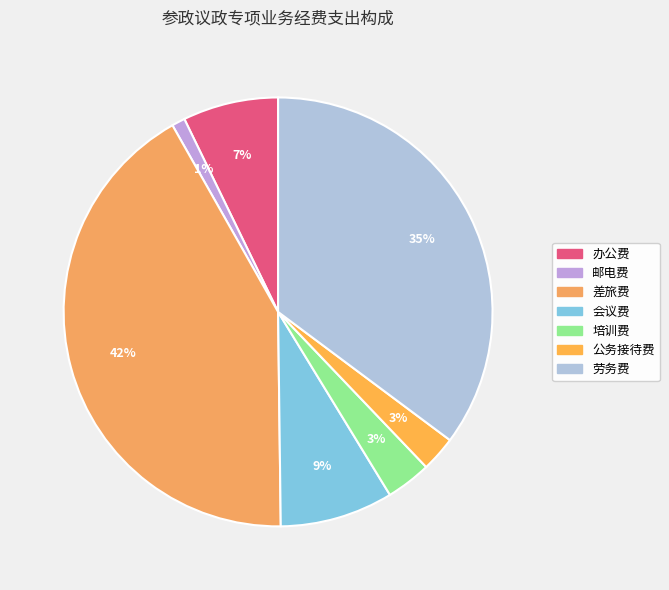

The 劳务费 slice represents 35% of the pie. True or false?

True